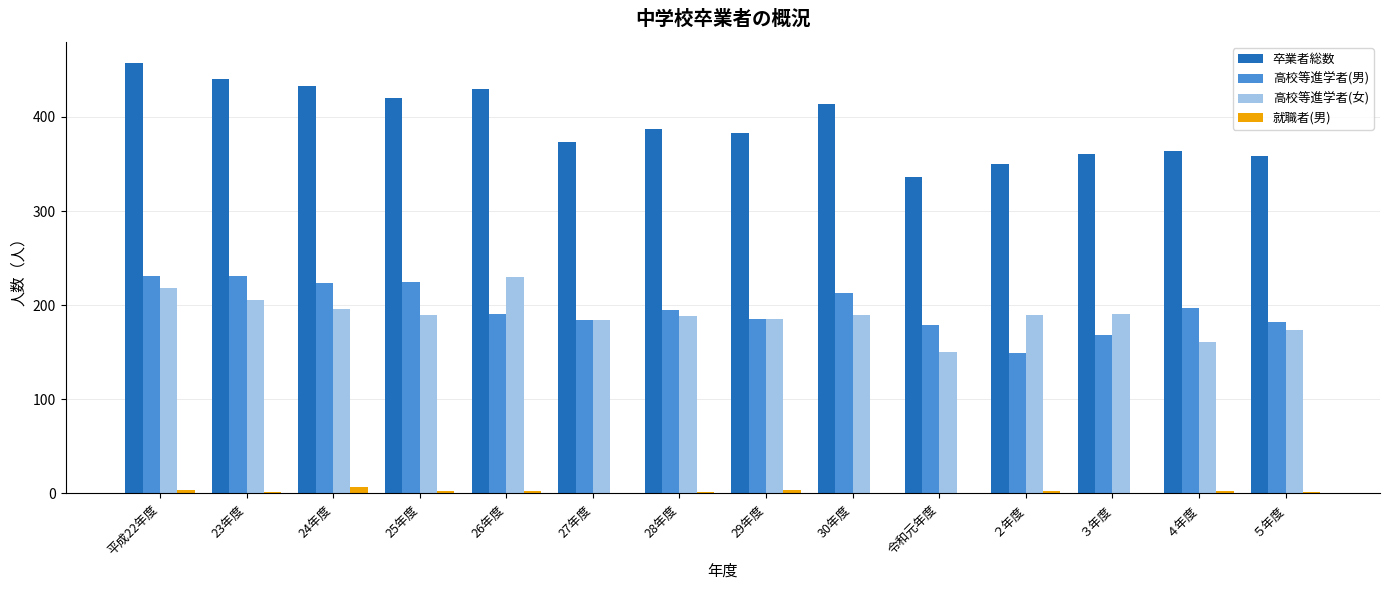

The value of 卒業者総数 at ２年度 is 618. True or false?

False